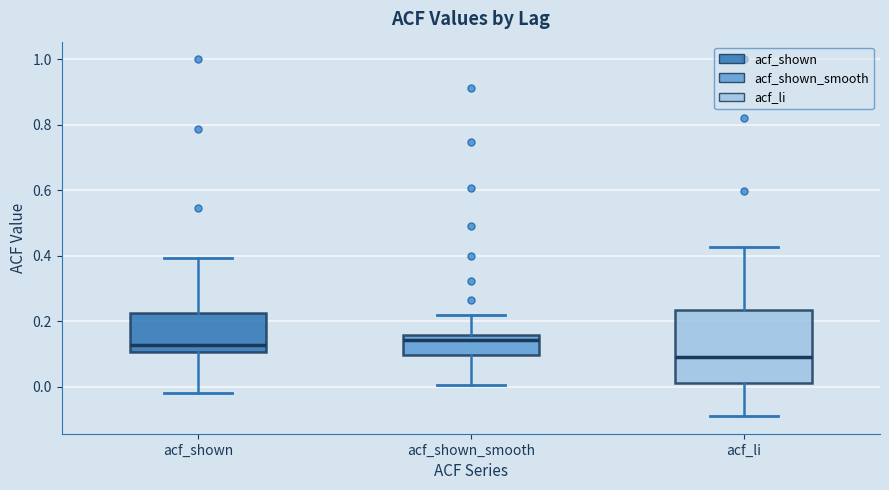

Reading left to right, transcribe this box plot: for each box, give where its median line is, the range the box spans, and where its two whiskers end, as read against the y-axis. The values are not printed on the chart, so give them approximately, as read against the axis.

acf_shown: median 0.12, box 0.10 to 0.22, whiskers -0.02 to 0.40
acf_shown_smooth: median 0.14, box 0.10 to 0.16, whiskers 0.00 to 0.22
acf_li: median 0.10, box 0.02 to 0.24, whiskers -0.08 to 0.42